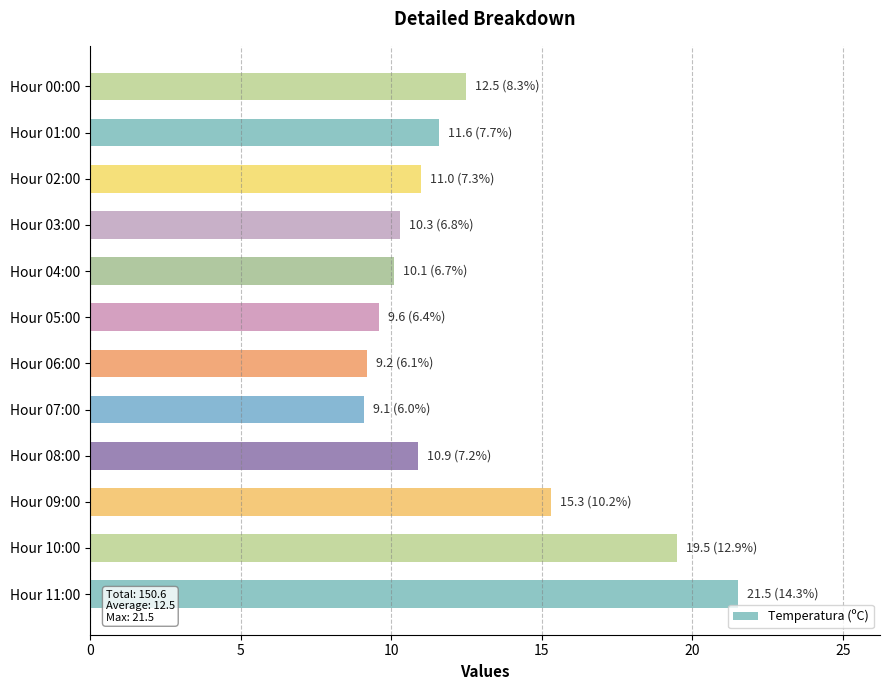

The value at Hour 05:00 is 9.6. True or false?

True